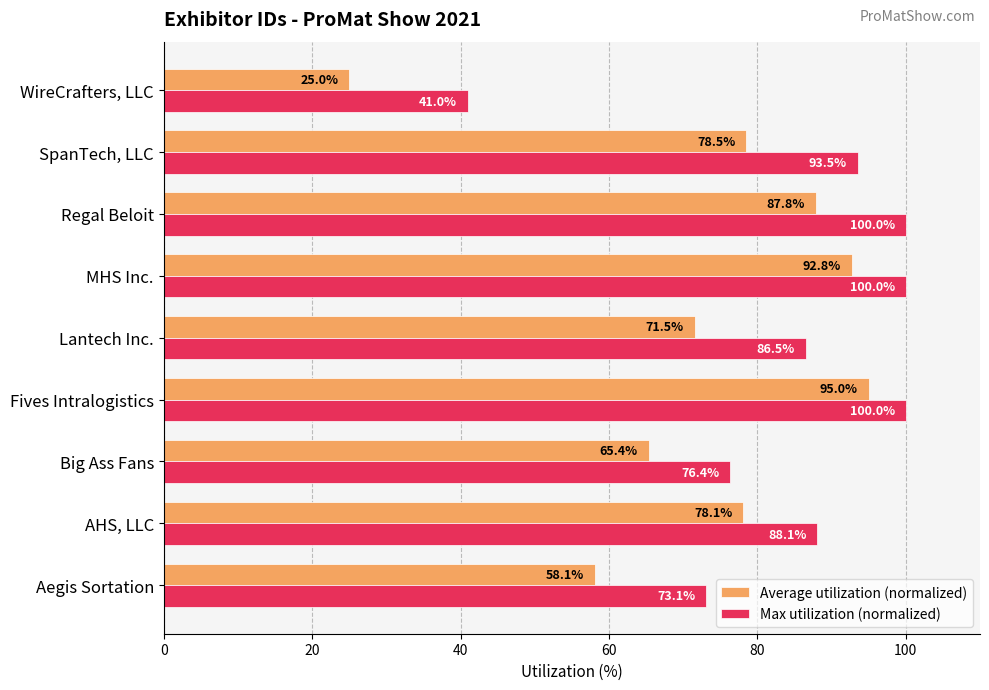

What is the maximum value shown in the chart?

100.0